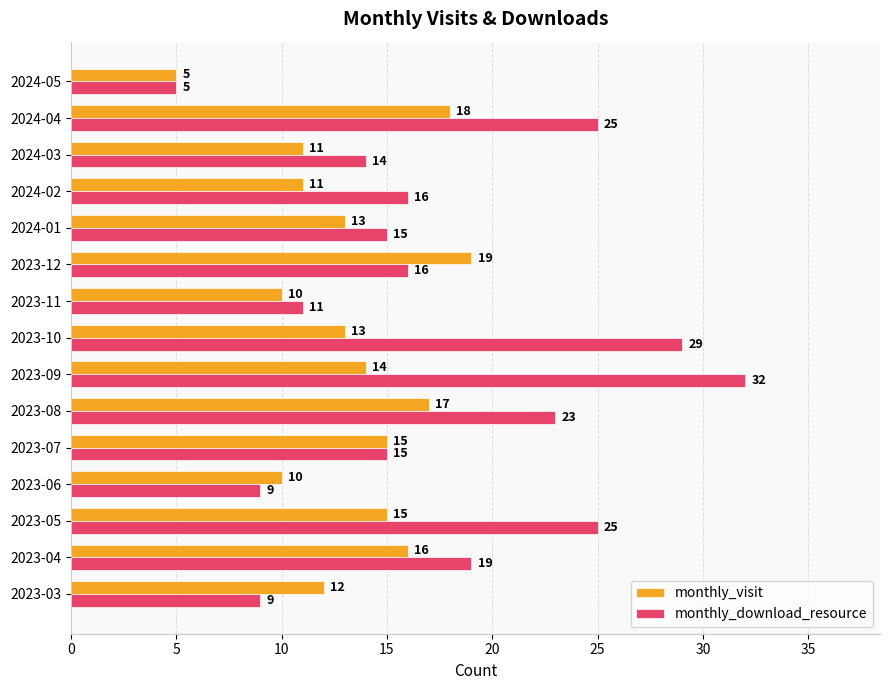

Which series has the largest range (max minus min)?

monthly_download_resource